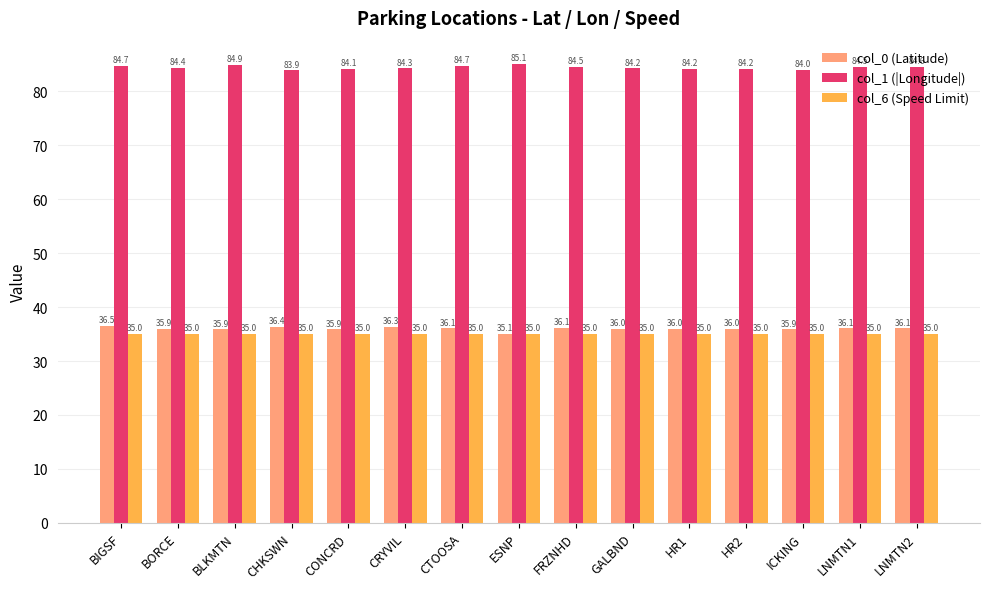

List the series in order of their peak value, lowest first.

col_6 (Speed Limit), col_0 (Latitude), col_1 (|Longitude|)